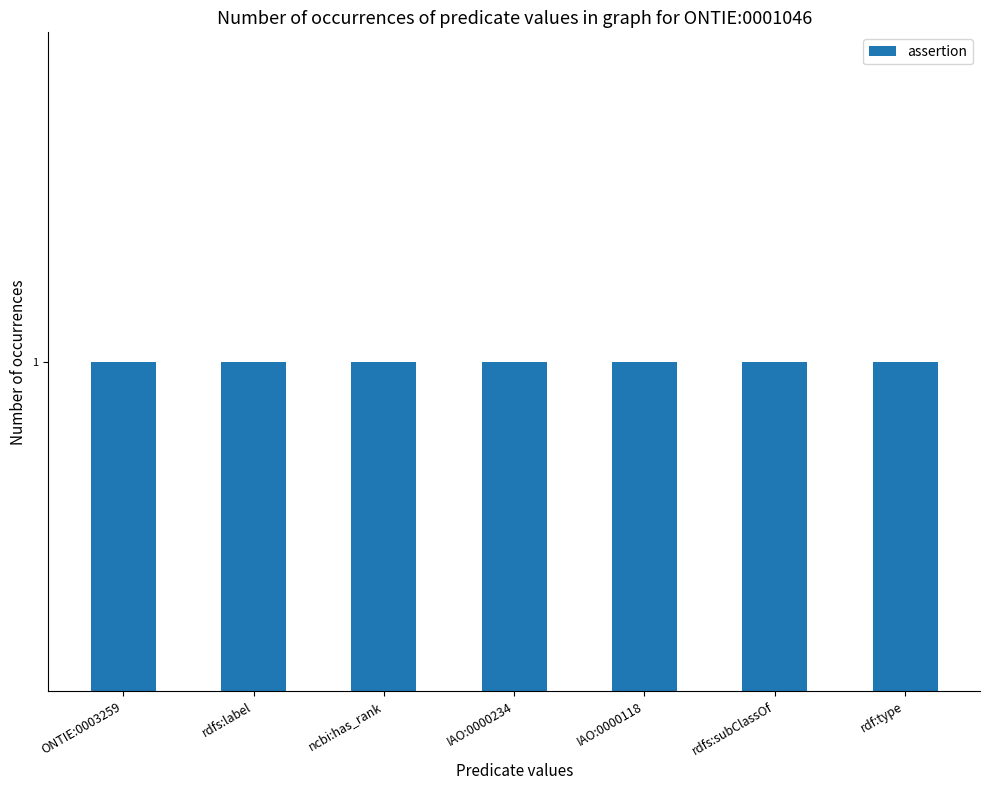

Which series has the largest range (max minus min)?

assertion